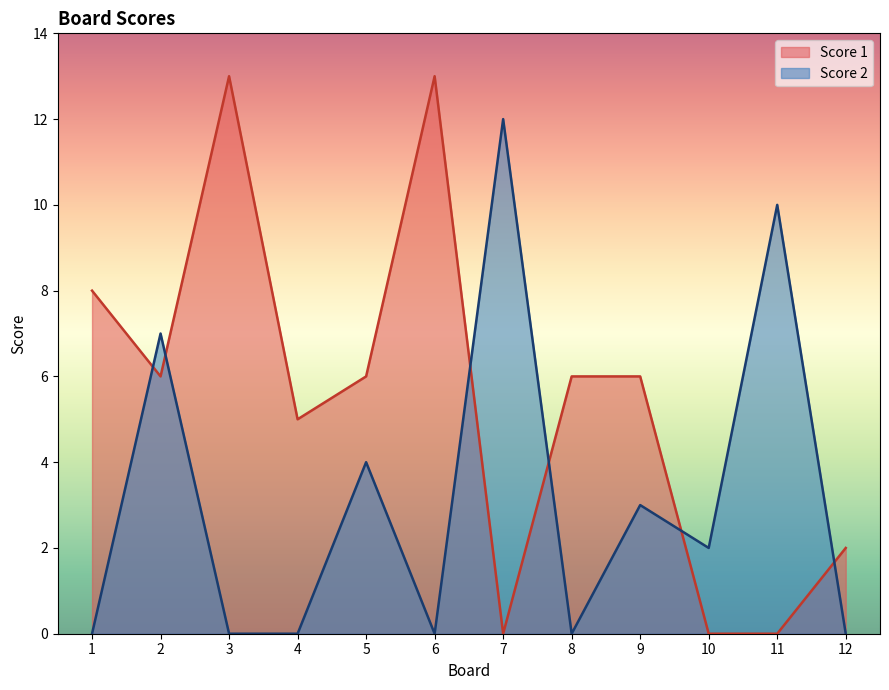

Does the chart display data point markers on the line(s)?

No